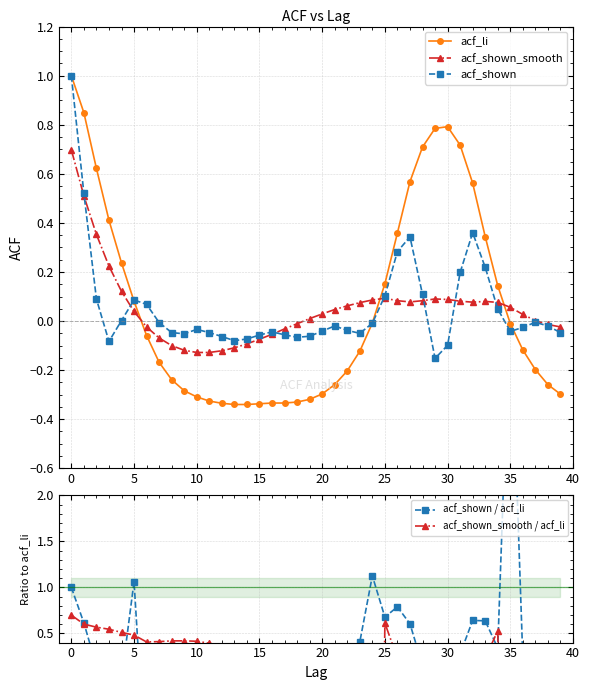

What are all the series names shown in the legend?

acf_li, acf_shown_smooth, acf_shown, acf_shown / acf_li, acf_shown_smooth / acf_li